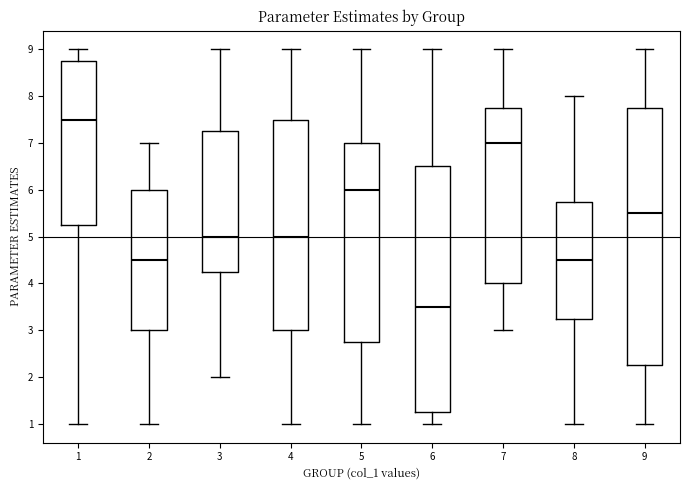

Where does the upper whisker of the box at x = 7 end on the y-axis? The values are not printed on the chart, so give them approximately, as read against the axis.

9.0